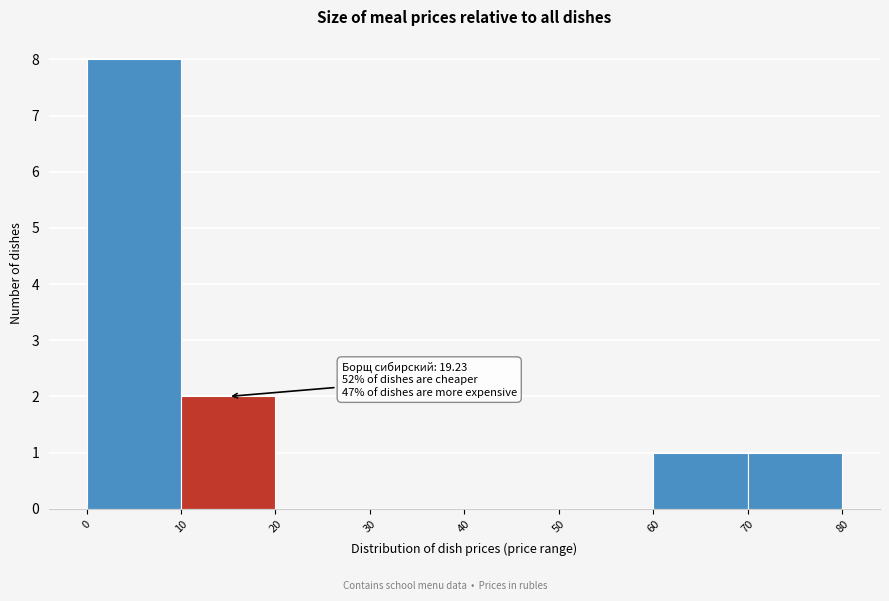

Over which range of the x-axis is the bar tallest?

0 to 10